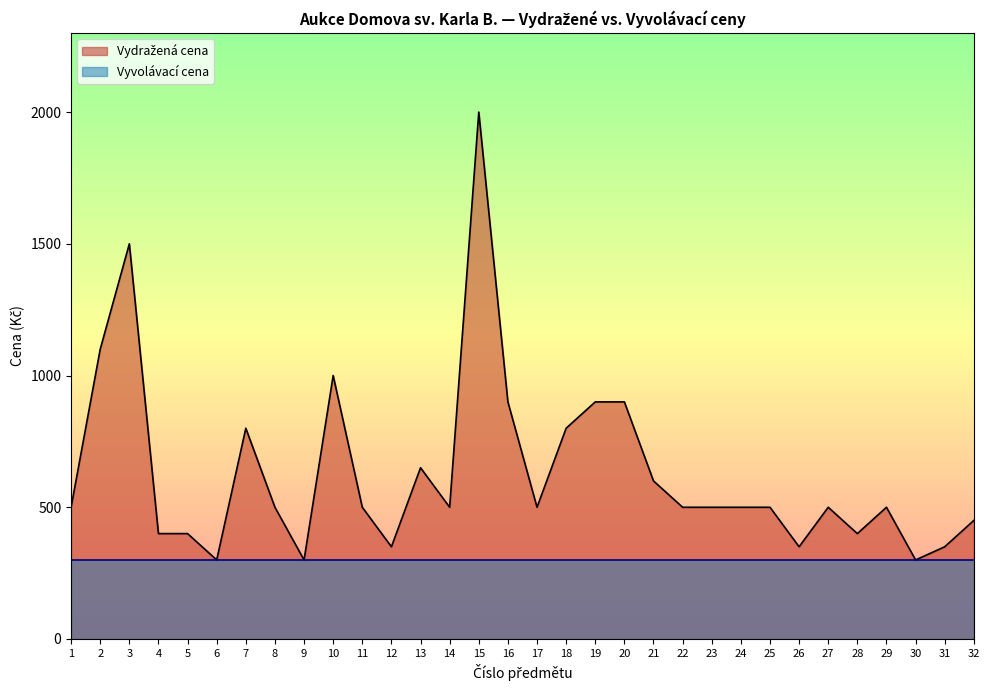

How many lines are shown in the chart?

2